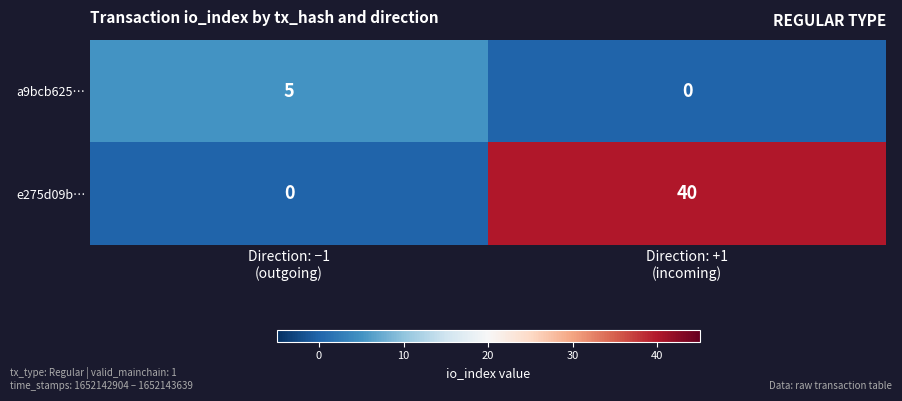

Rank the series at Direction: −1
(outgoing) from lowest to highest value.

e275d09b…, a9bcb625…